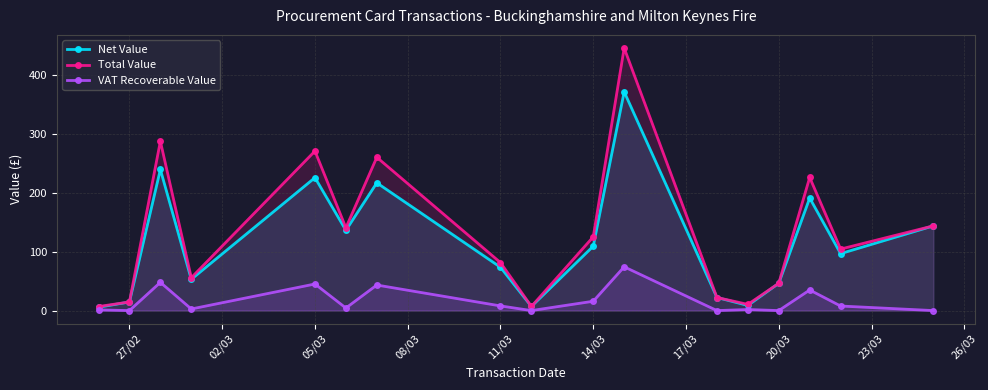

How many categories are shown in the chart?

17